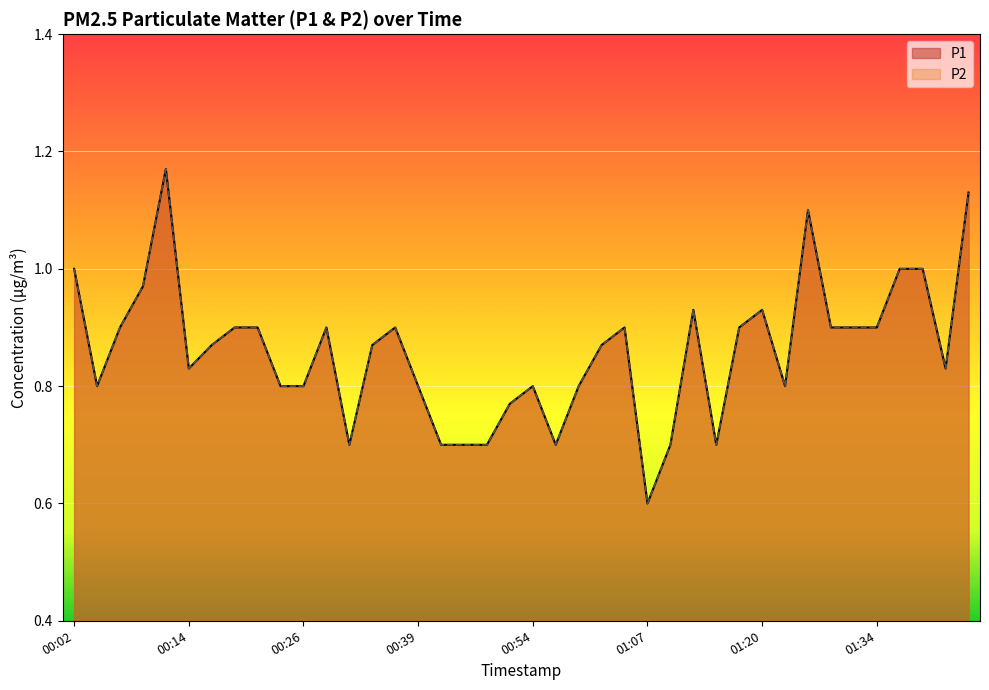

True or false: P1 and P2 intersect in this chart.

False